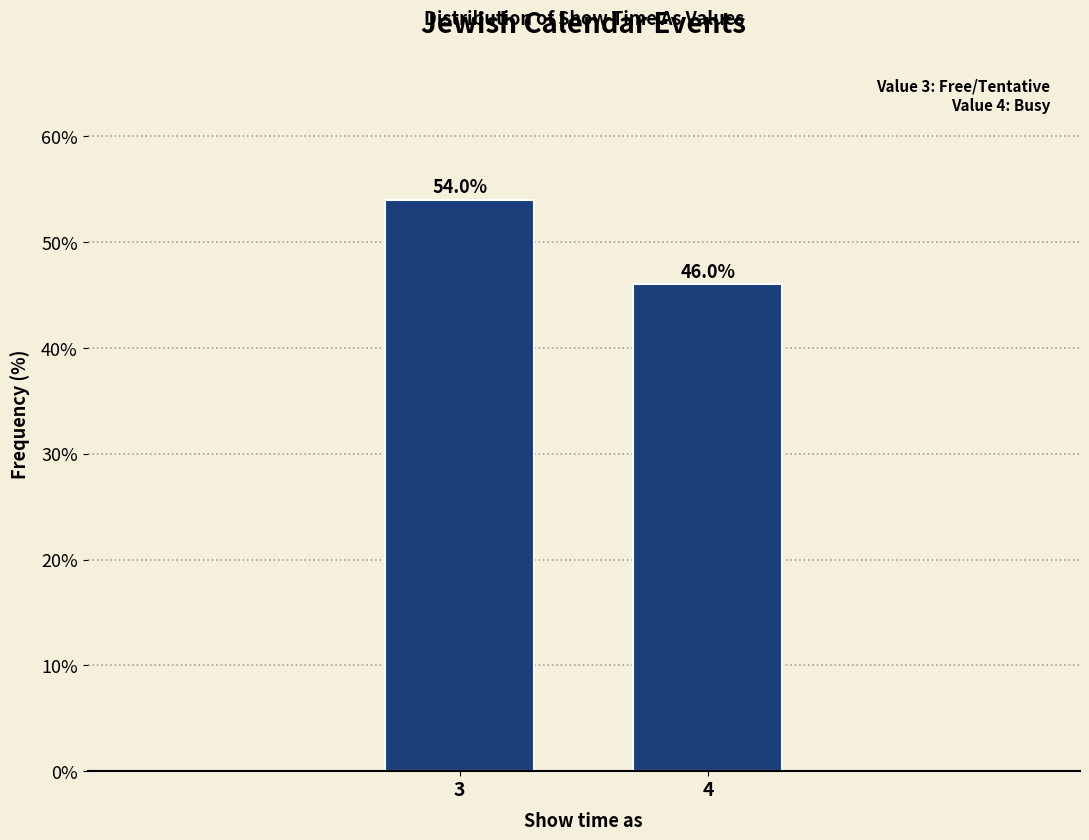

Reading left to right, what are all the values shown in this chart?

3=54	4=46